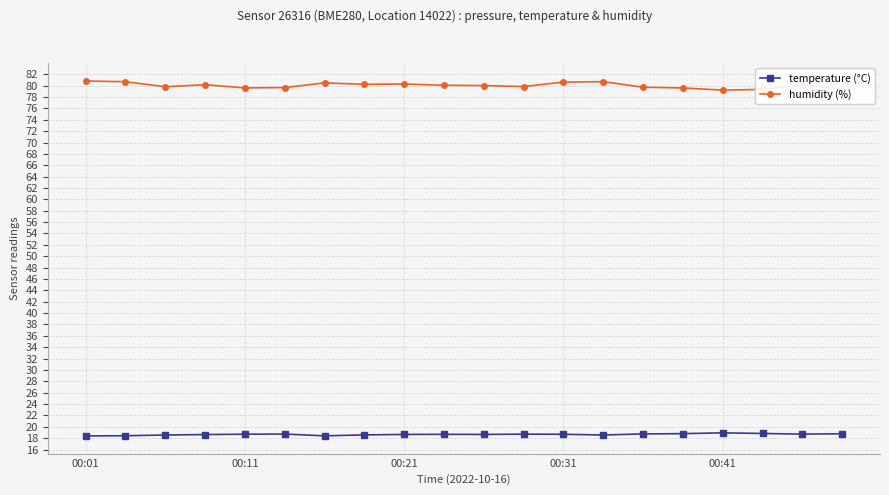

Which series has the largest range (max minus min)?

humidity (%)